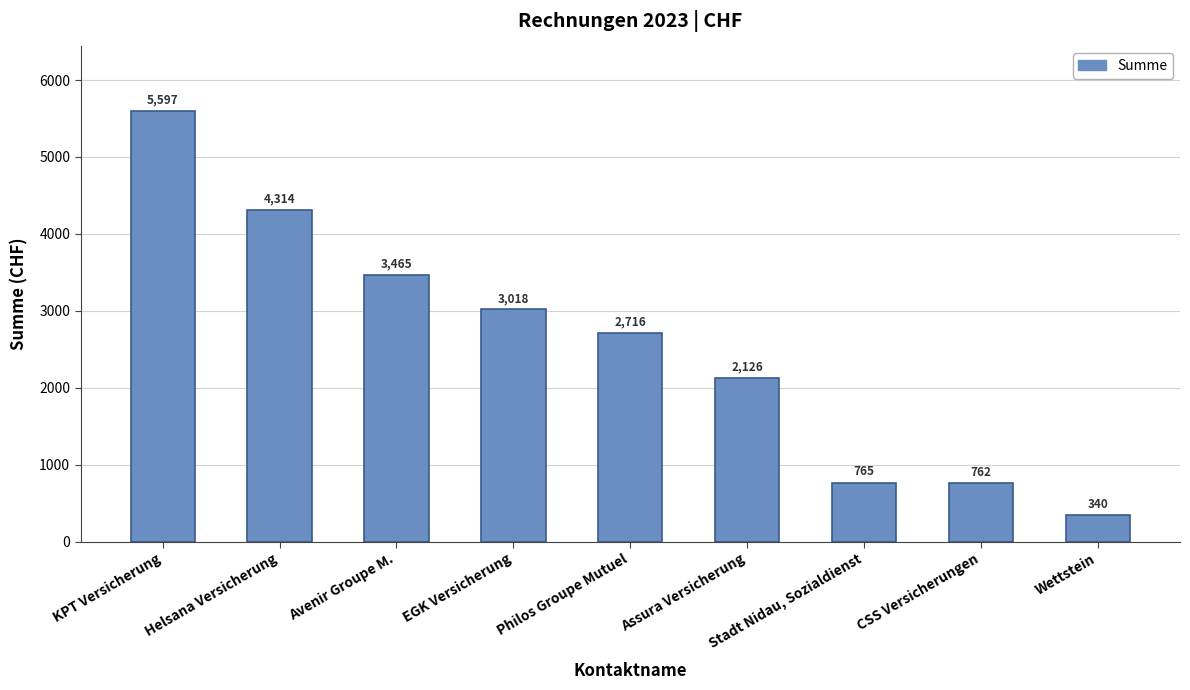

Approximately how many times larger is the value at Assura Versicherung compared to Helsana Versicherung?

0.5